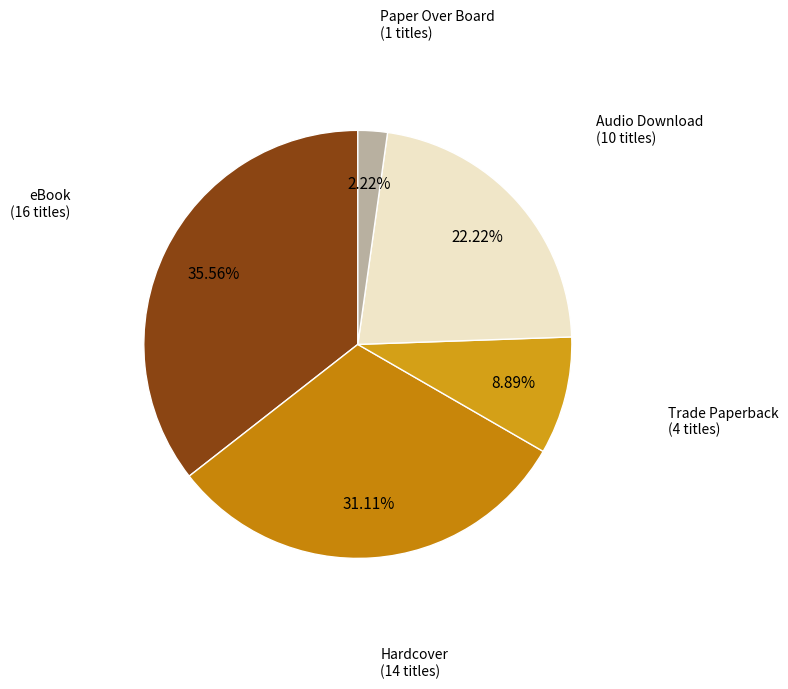

Does any single category account for the majority?

No